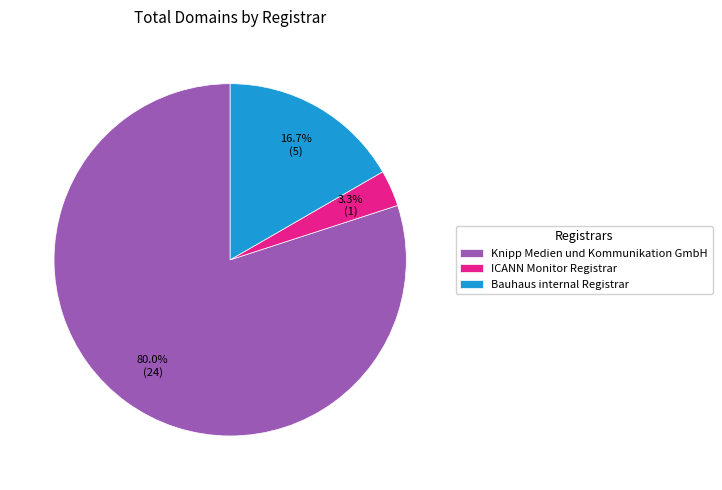

How many segments does this pie chart have?

3